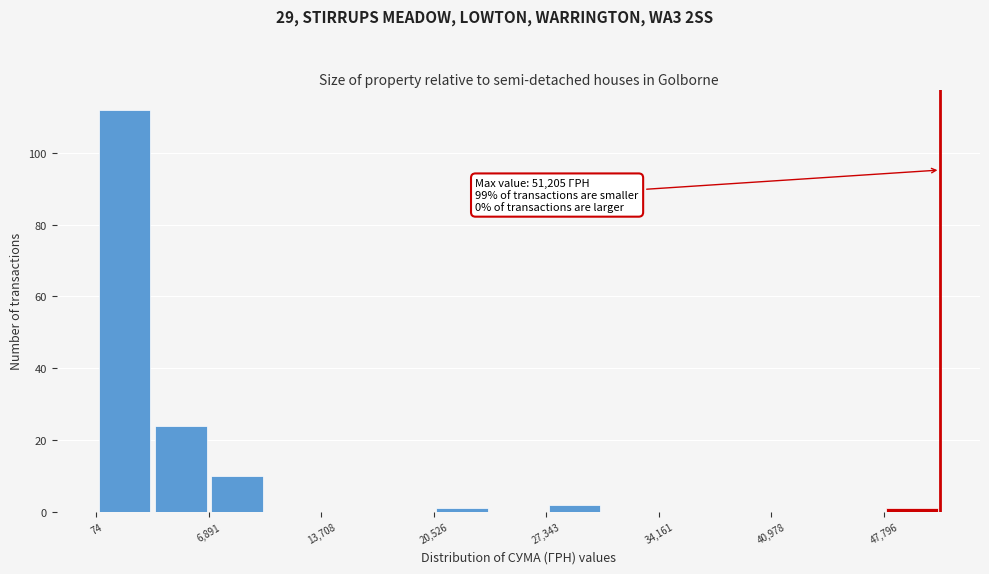

Read against the x-axis, roughly where is the centre of the tallest bar?

2000